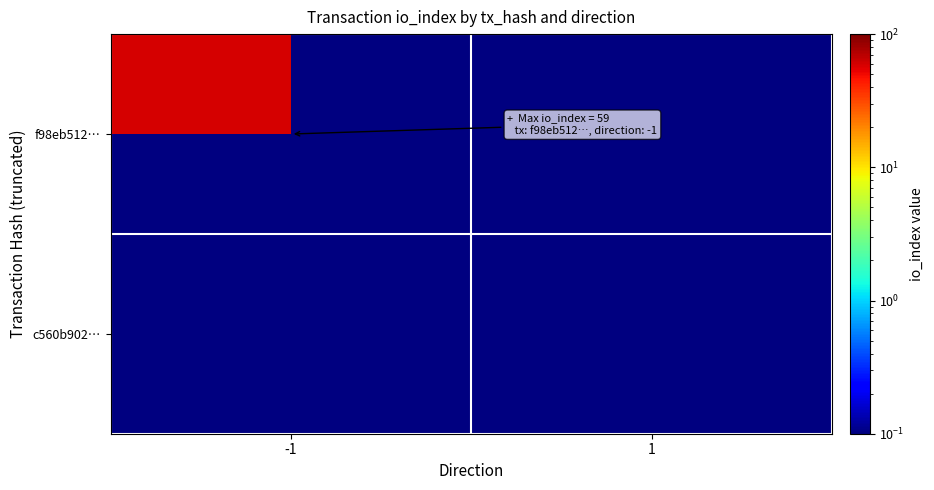

Between direction and io_index, which series saw the biggest shift?

f98eb512146d1f7922c29f233b1ae3bb193d3bc